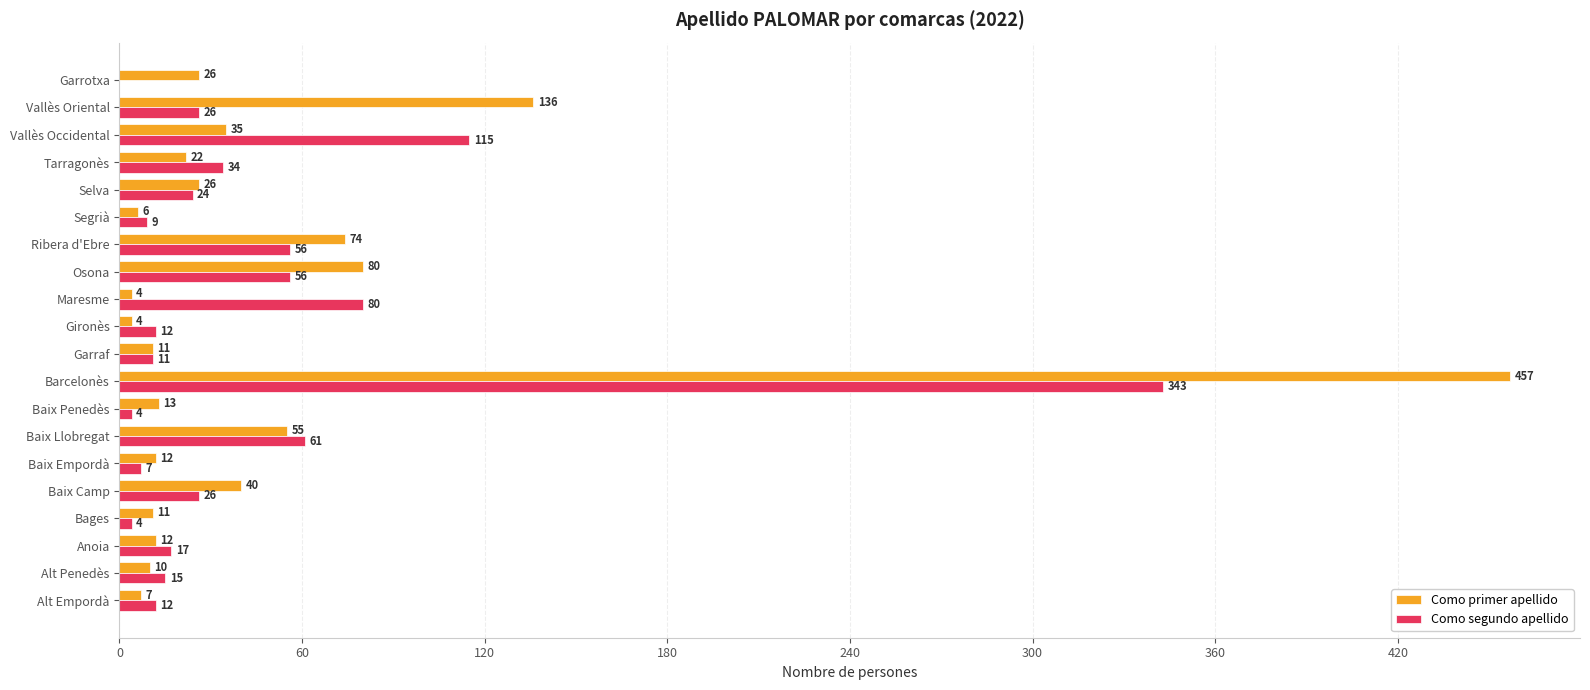

Read the Como primer apellido value at Maresme, to the nearest 5.

5